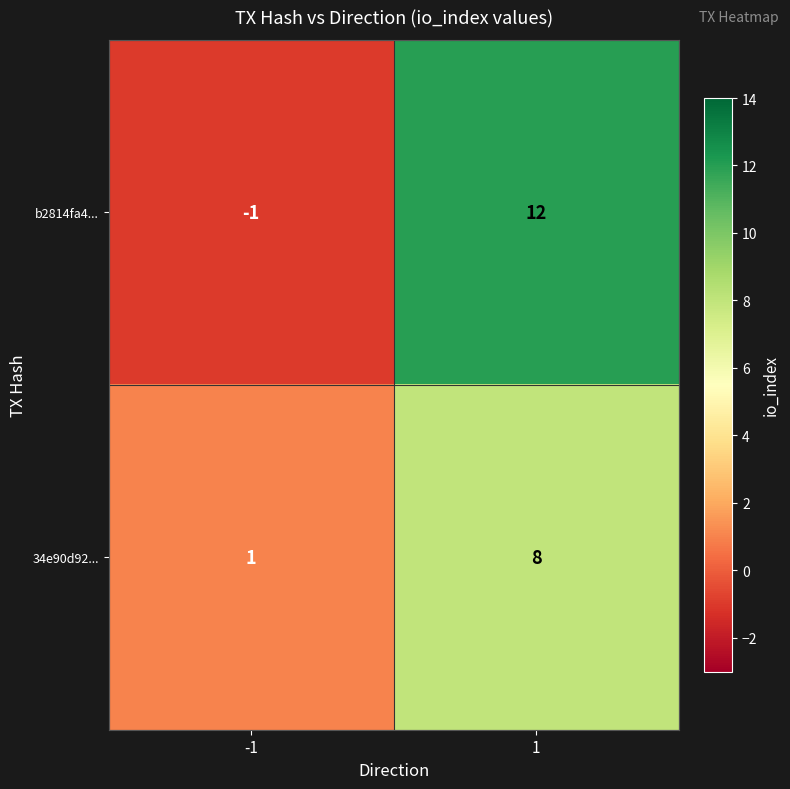

Which series has the largest total across all categories?

b2814fa4...